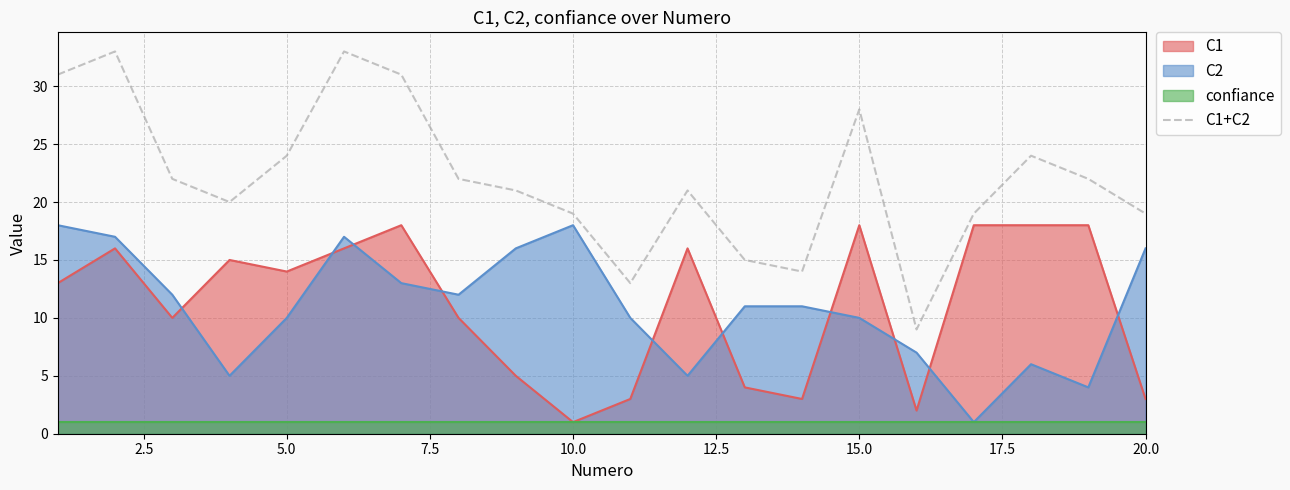

True or false: C1 and C1+C2 intersect in this chart.

False